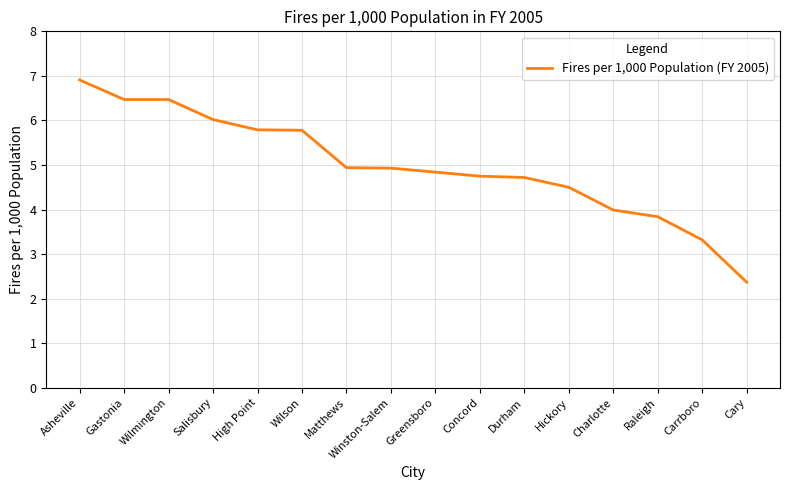

What position from the left is Gastonia?

2